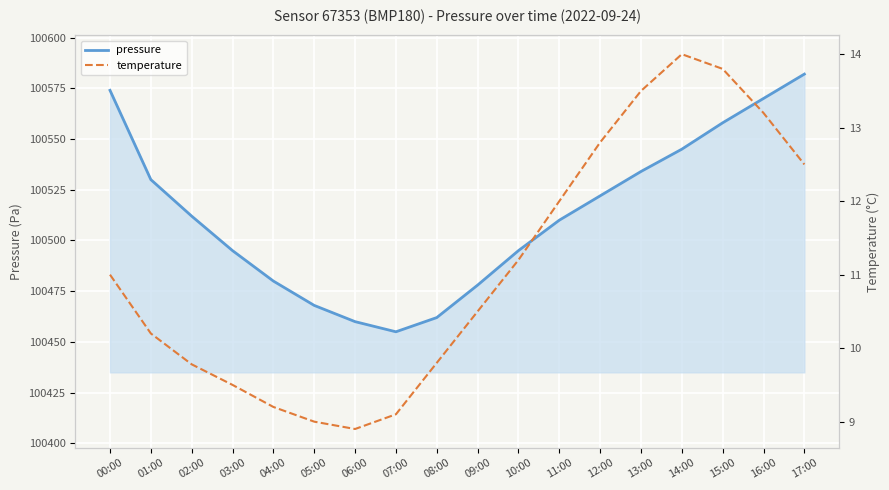

True or false: temperature has a value of 13.8 at 15:00.

True